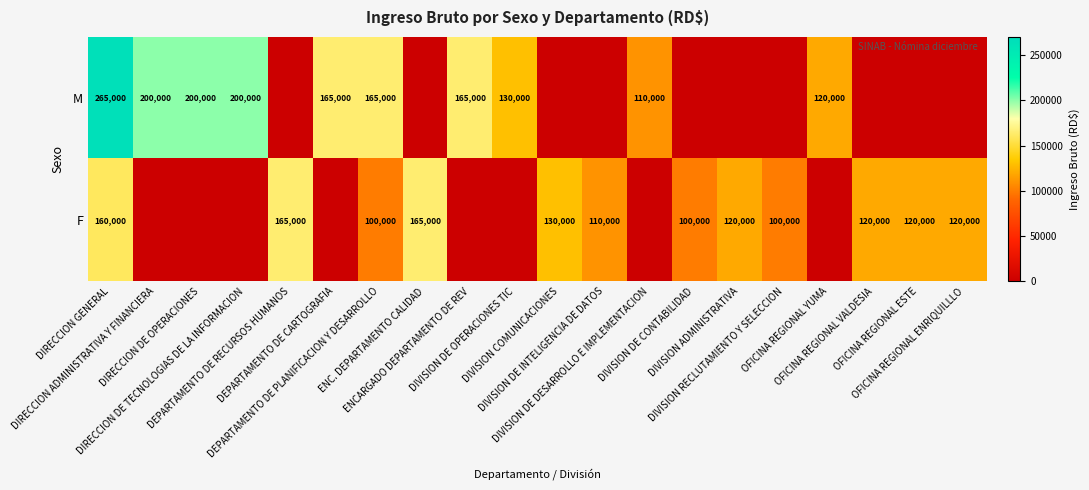

List the labels in order of F value, smallest first.

DIRECCION ADMINISTRATIVA Y FINANCIERA, DIRECCION DE OPERACIONES, DIRECCION DE TECNOLOGIAS DE LA INFORMACION, DEPARTAMENTO DE CARTOGRAFIA, ENCARGADO DEPARTAMENTO DE REV, DIVISION DE OPERACIONES TIC, DIVISION DE DESARROLLO E IMPLEMENTACION, OFICINA REGIONAL YUMA, DEPARTAMENTO DE PLANIFICACION Y DESARROLLO, DIVISION DE CONTABILIDAD, DIVISION RECLUTAMIENTO Y SELECCION, DIVISION DE INTELIGENCIA DE DATOS, DIVISION ADMINISTRATIVA, OFICINA REGIONAL VALDESIA, OFICINA REGIONAL ESTE, OFICINA REGIONAL ENRIQUILLLO, DIVISION COMUNICACIONES, DIRECCION GENERAL, DEPARTAMENTO DE RECURSOS HUMANOS, ENC. DEPARTAMENTO CALIDAD